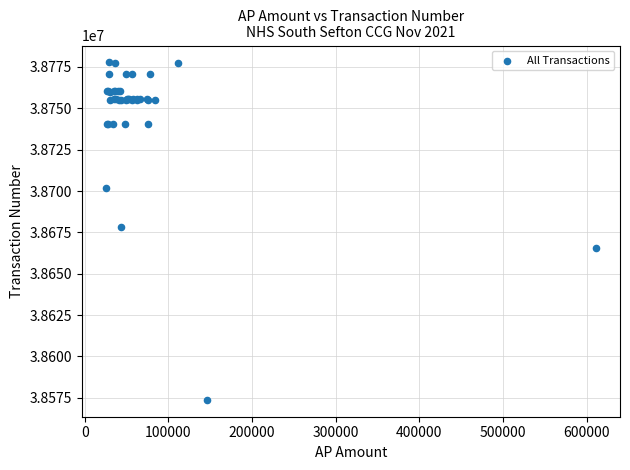

What Y value in the scatter plot is closest to 38675762?

38678507